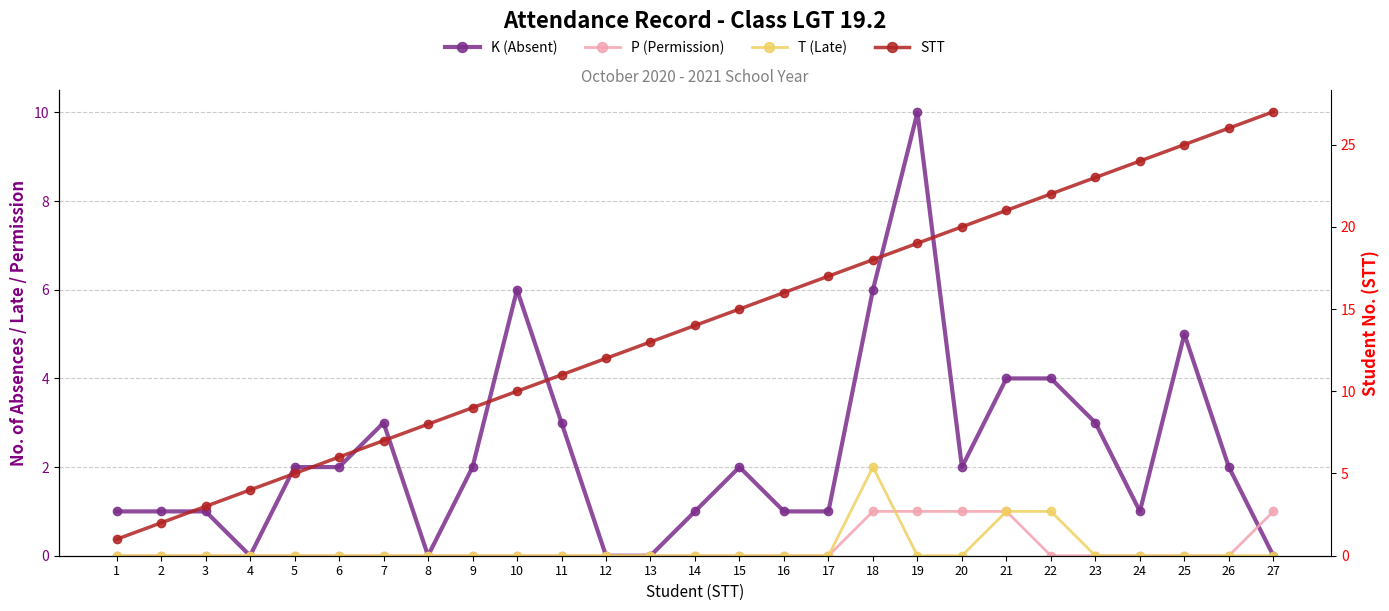

Between 15 and 13, which is larger?

15